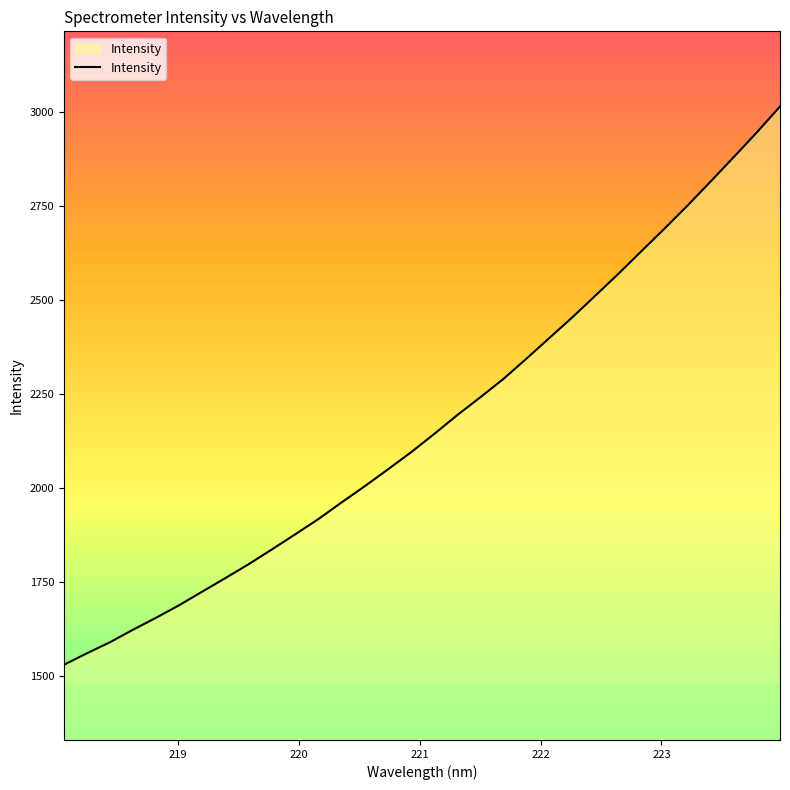

What is the greatest value displayed?

3014.9